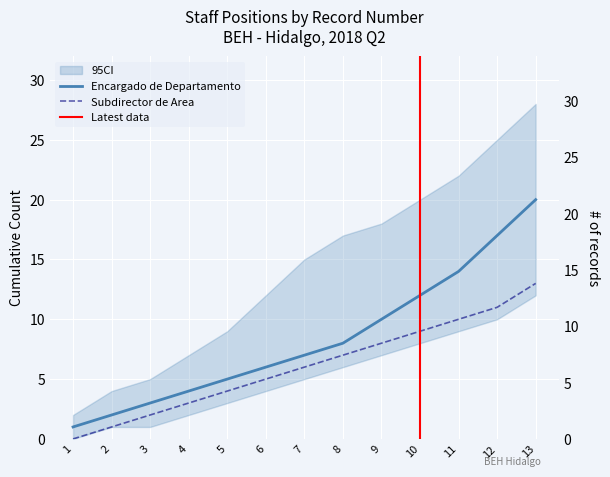

How many data points does each series have?

13